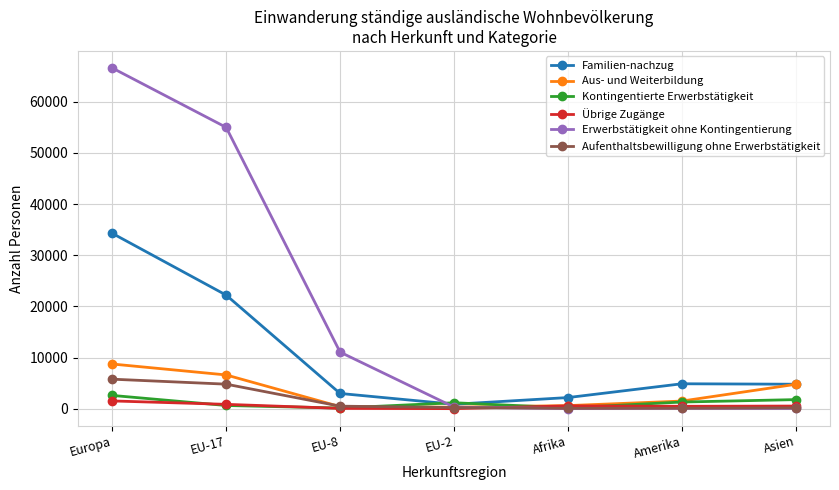

What position from the left is Amerika?

6